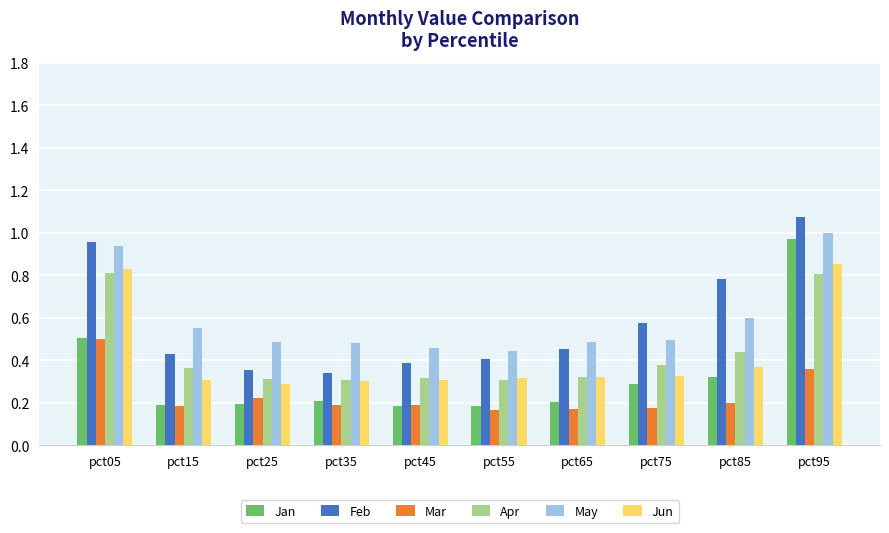

True or false: Jun has a value of 0.2 at pct55.

False